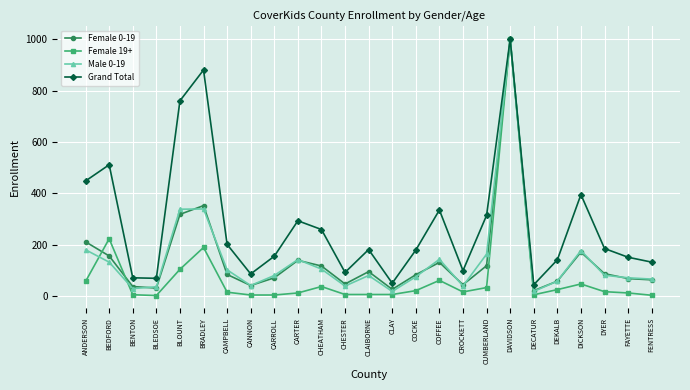

Which series has the largest range (max minus min)?

Female 19+